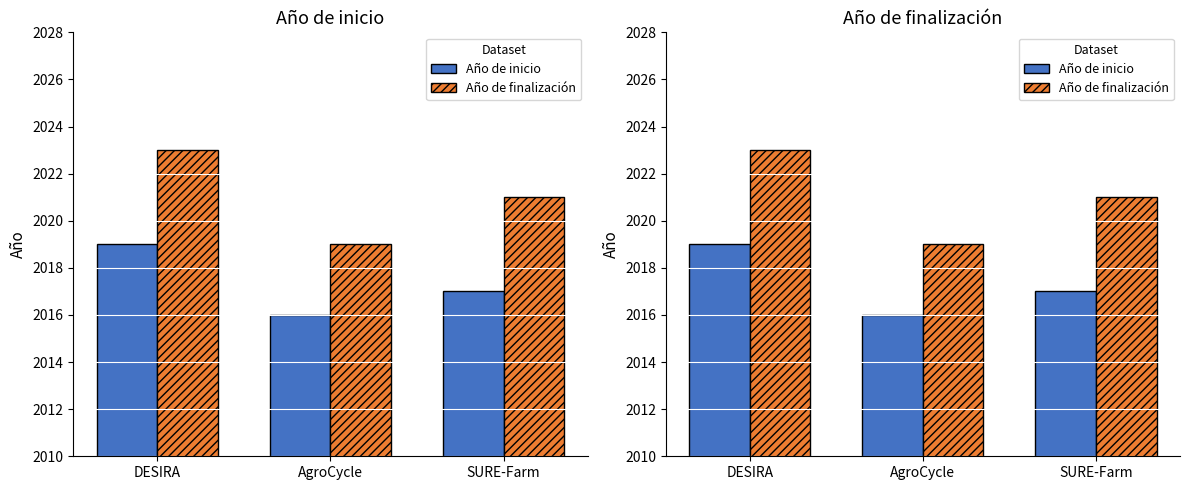

What is the average value of the Año de finalización series?

2021